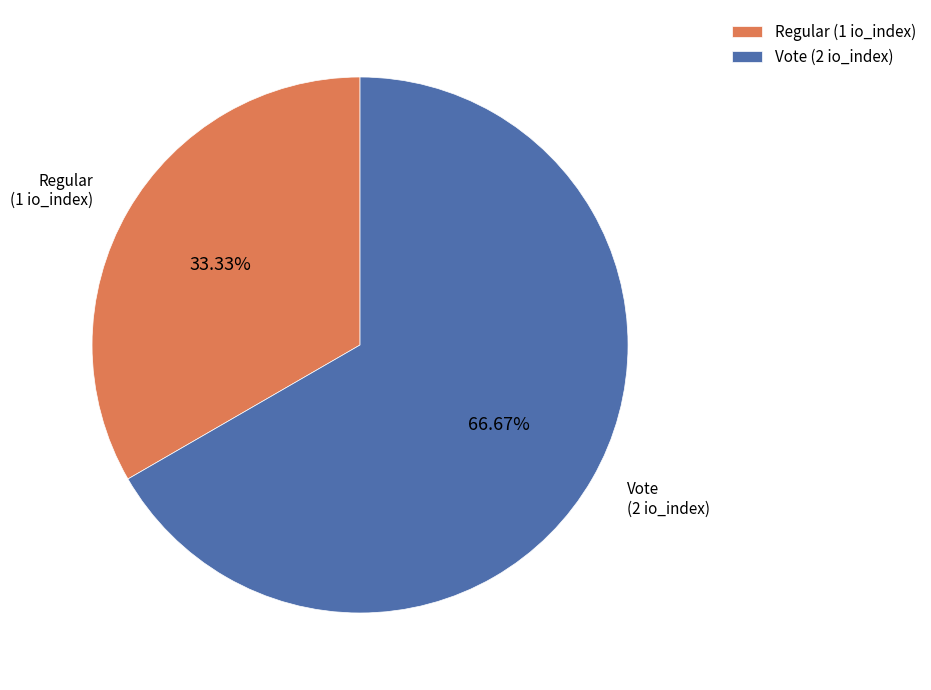

What percentage is the Regular slice, to the nearest percent?

33%